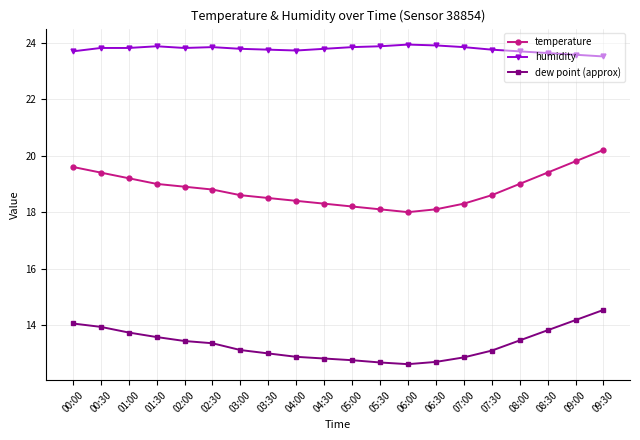

True or false: dew point (approx) and humidity intersect in this chart.

False